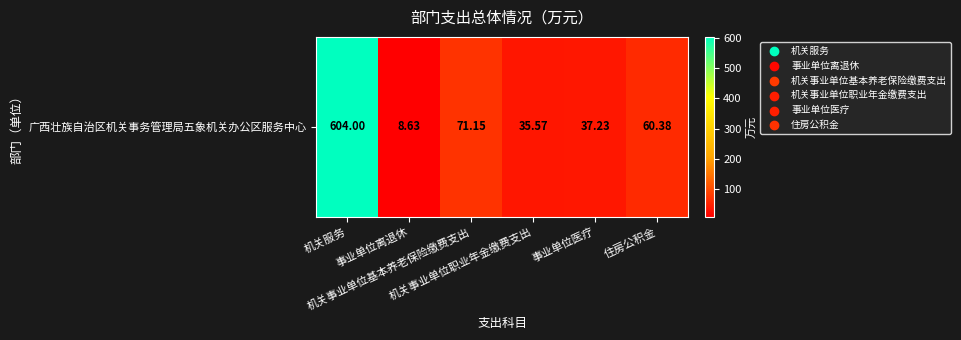

Is it true that the value at 住房公积金 is 60.4?

True